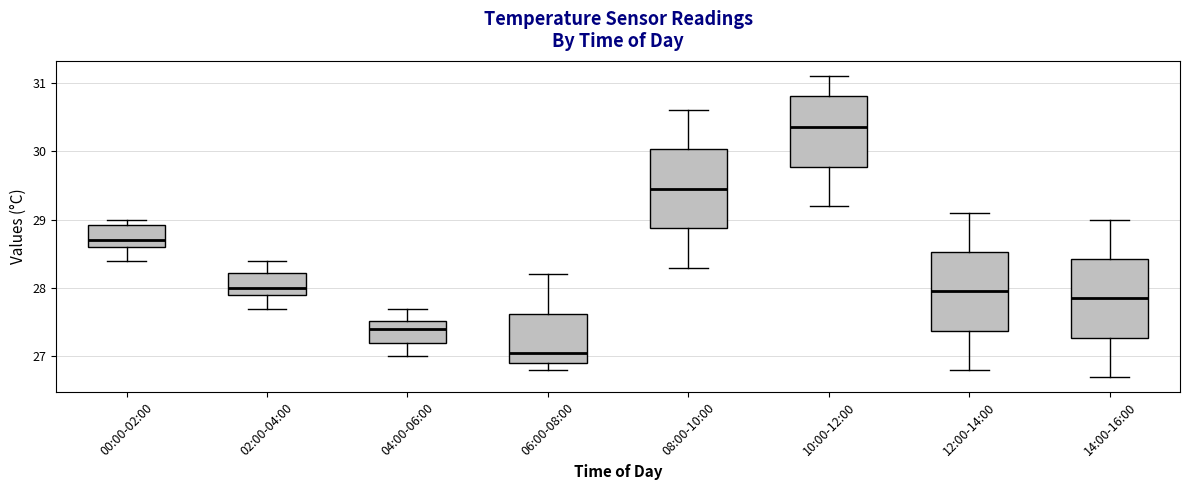

Reading left to right, read every box against the y-axis: the position of its median line, the range the box covers, and the ends of its whiskers. The values are not printed on the chart, so give them approximately, as read against the axis.

00:00-02:00: median 28.7, box 28.6 to 28.9, whiskers 28.4 to 29.0
02:00-04:00: median 28.0, box 27.9 to 28.2, whiskers 27.7 to 28.4
04:00-06:00: median 27.4, box 27.2 to 27.5, whiskers 27.0 to 27.7
06:00-08:00: median 27.1, box 26.9 to 27.6, whiskers 26.8 to 28.2
08:00-10:00: median 29.5, box 28.9 to 30.0, whiskers 28.3 to 30.6
10:00-12:00: median 30.4, box 29.8 to 30.8, whiskers 29.2 to 31.1
12:00-14:00: median 28.0, box 27.4 to 28.5, whiskers 26.8 to 29.1
14:00-16:00: median 27.9, box 27.3 to 28.4, whiskers 26.7 to 29.0